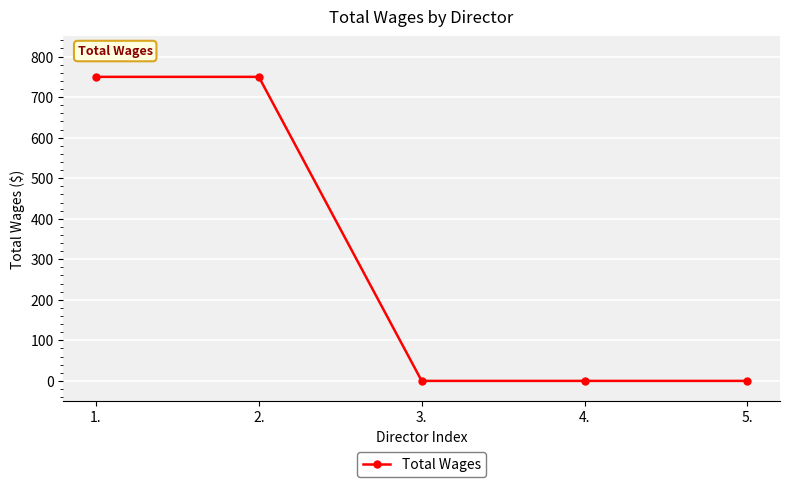

What is the maximum value shown in the chart?

750